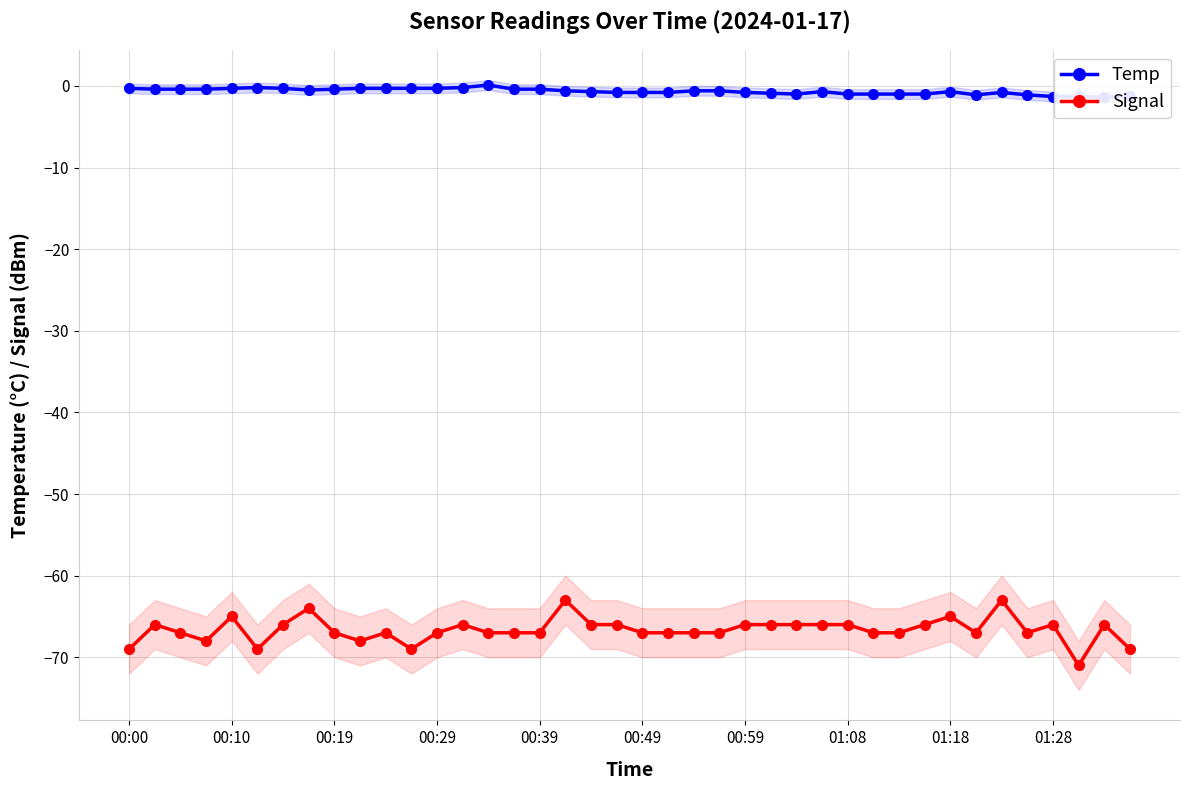

The value of Signal at 00:39 is -67. True or false?

True